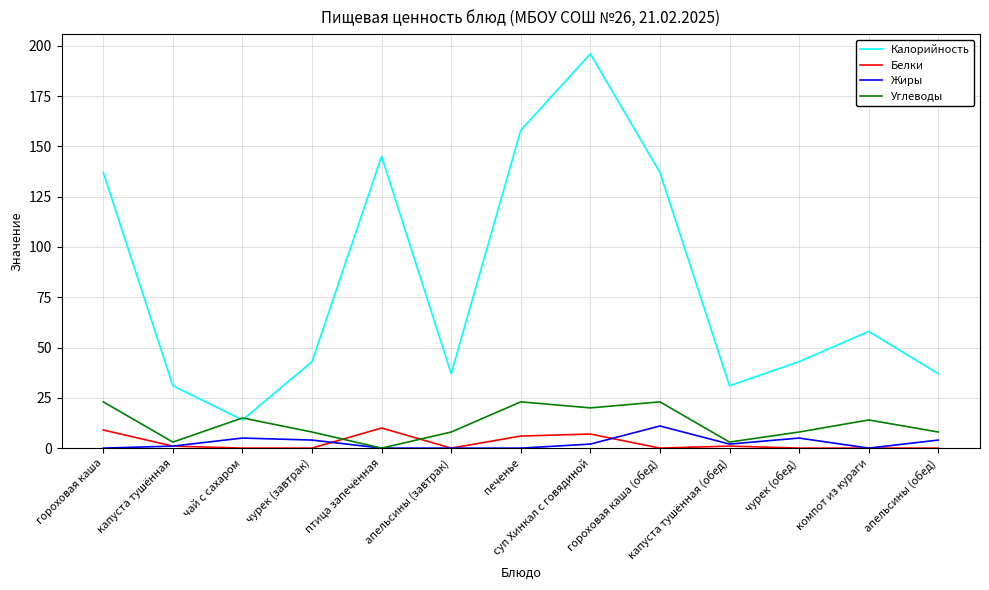

What is the greatest value displayed?

196